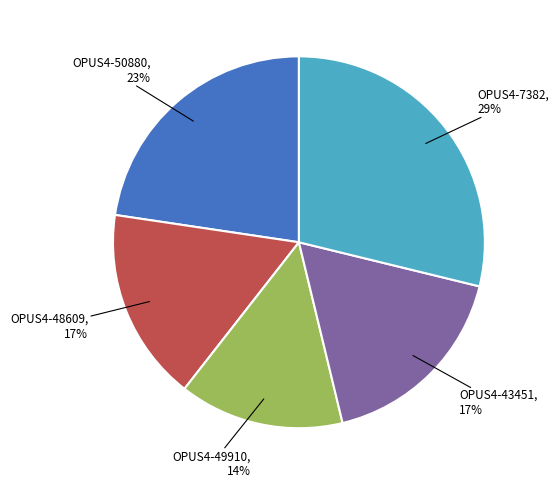

Do OPUS4-49910 and OPUS4-50880 together represent more than half of the pie?

No